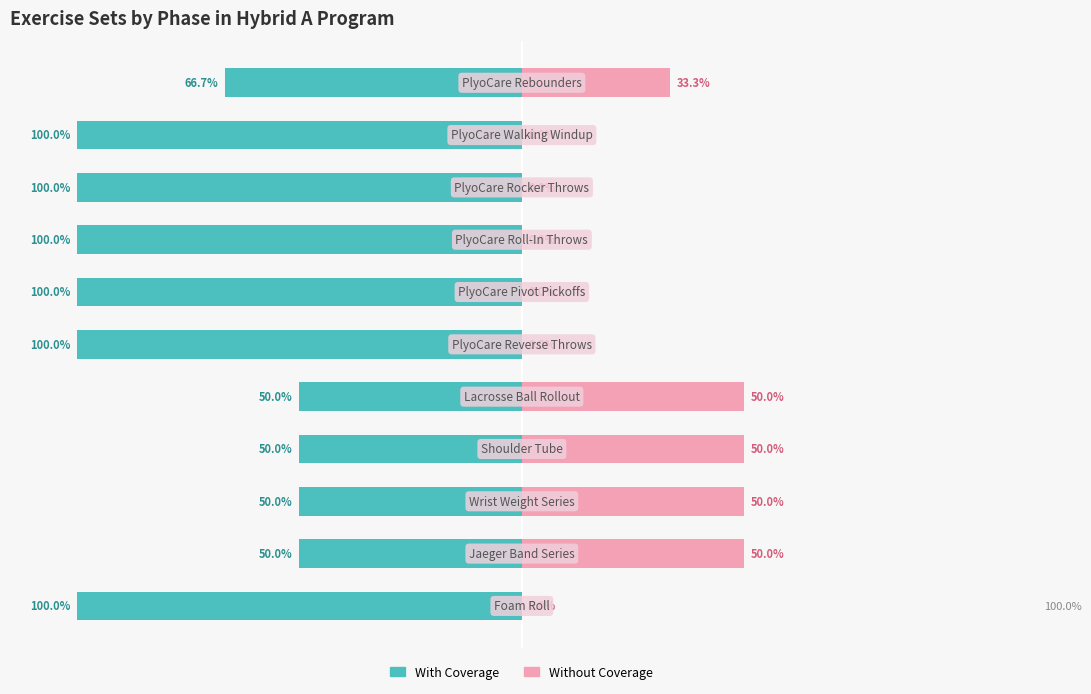

Rank the series by their maximum value, from highest to lowest.

Without Coverage, With Coverage